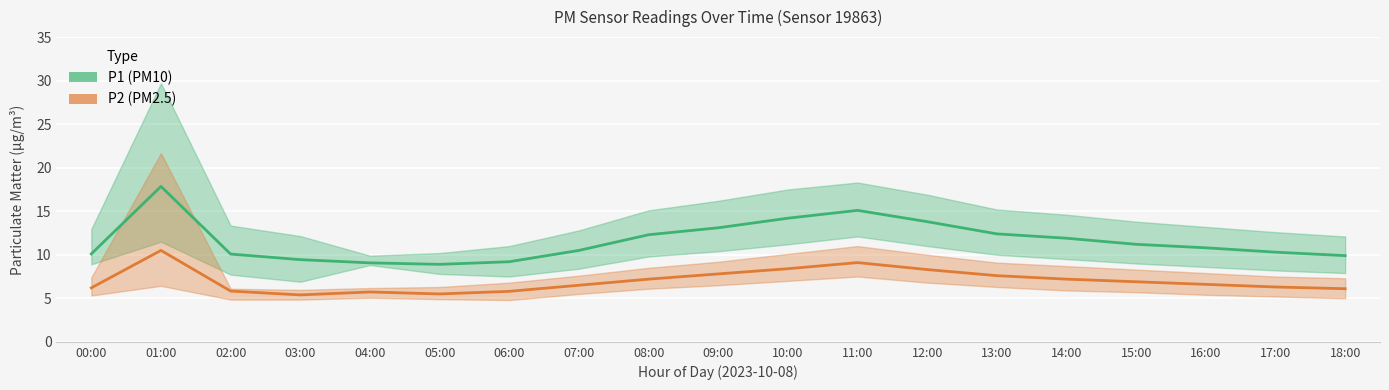

Does the chart display data point markers on the line(s)?

No